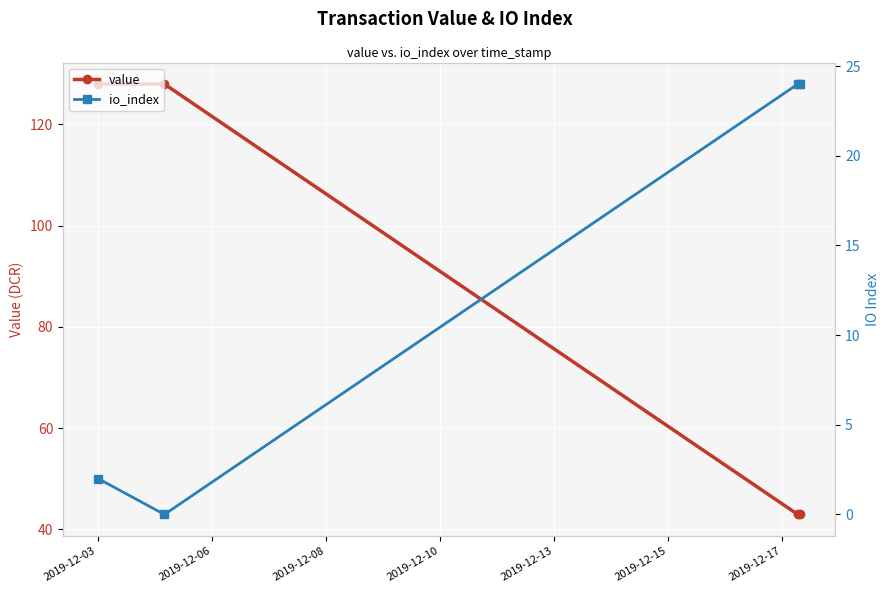

What is the lowest value of the value series?

42.9